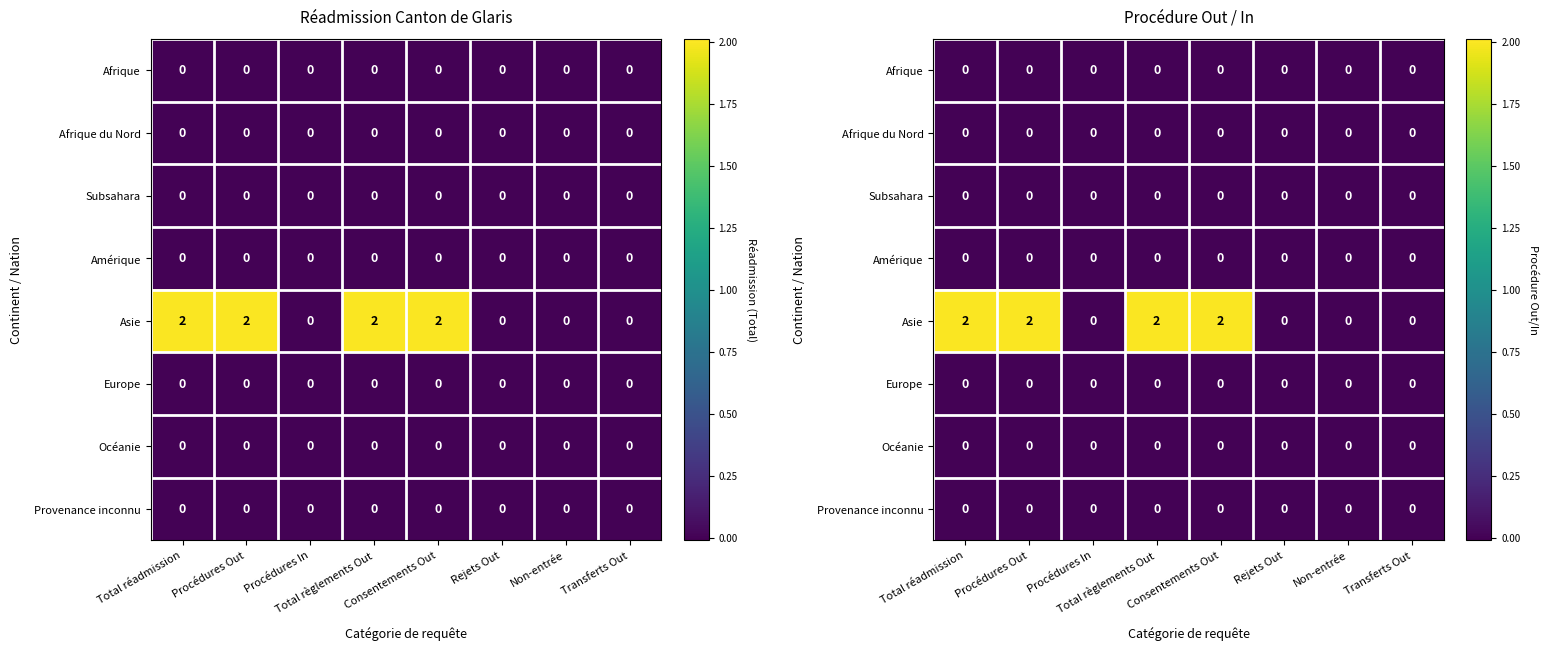

True or false: Afrique has a value of 0 at Transferts Out.

True